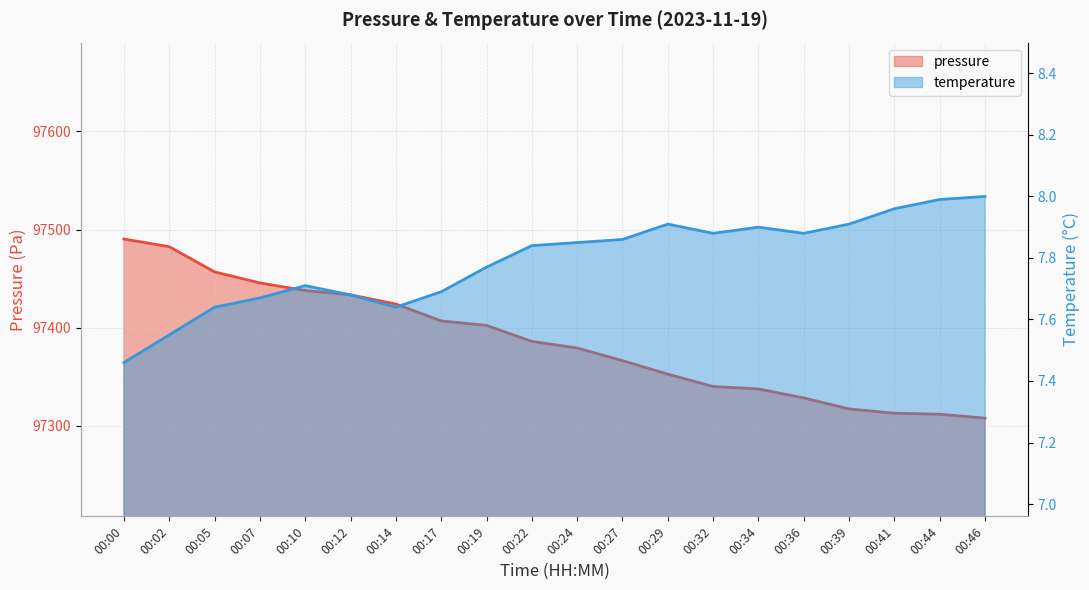

True or false: pressure has a value of 97424.1 at 00:14.

True